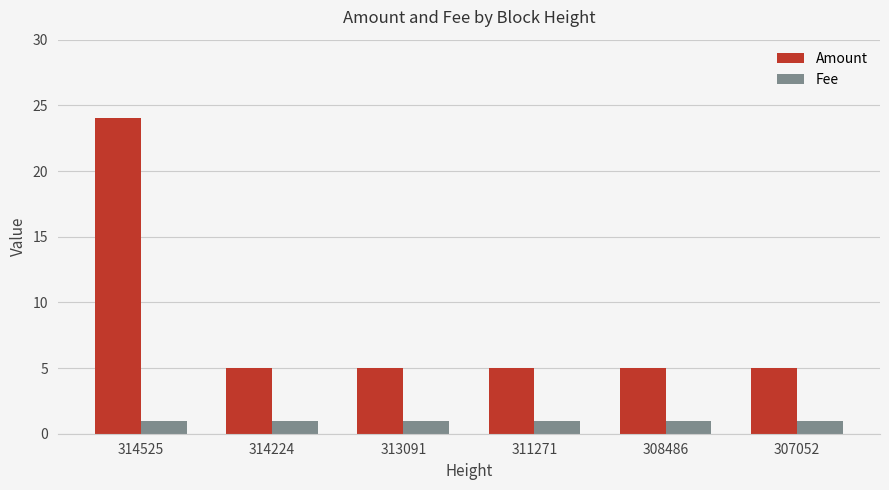

What is the spread (max minus min) of values at 311271?

4